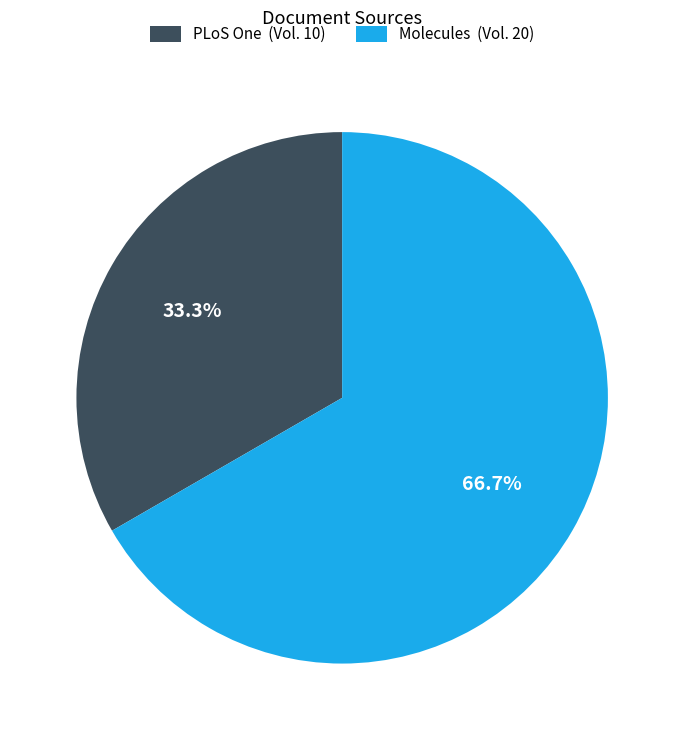

What is the ratio of the value at PLoS One to the value at Molecules?

0.5